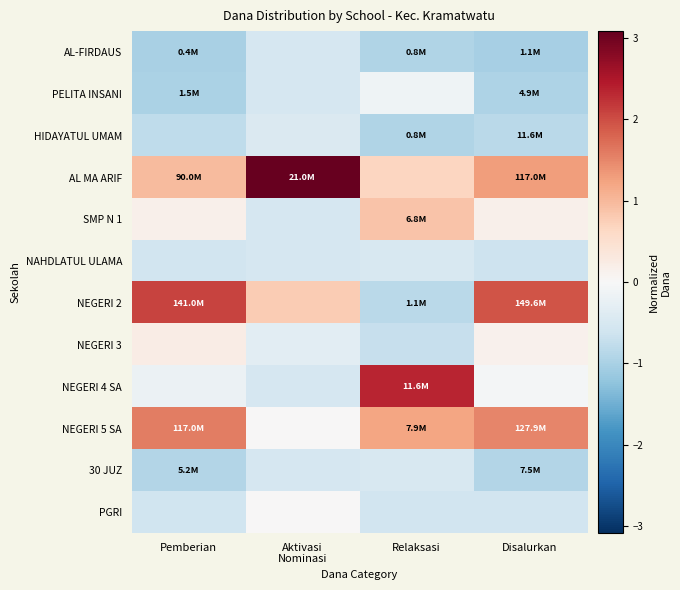

What is the spread (max minus min) of values at Aktivasi
Nominasi?

3.6